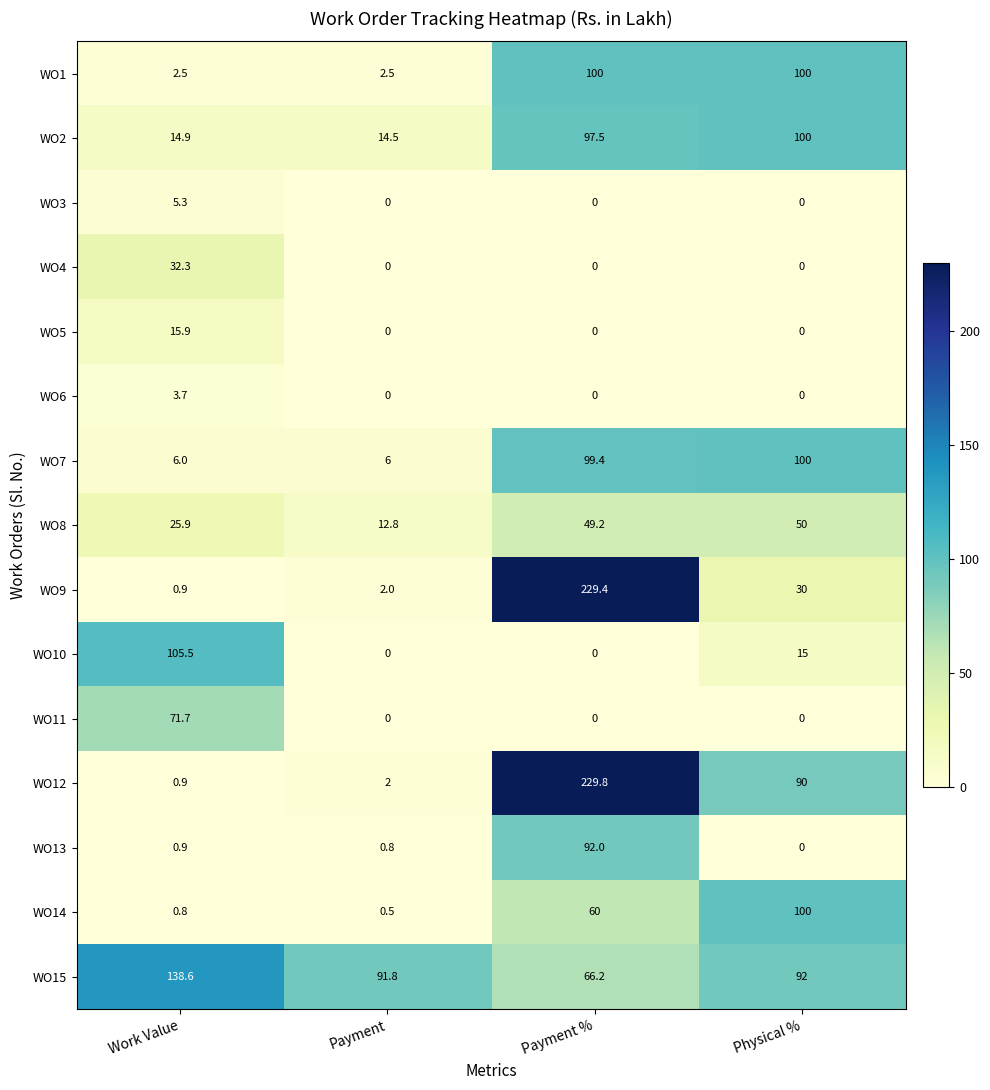

At which category is the sum across all series the highest?

Payment %